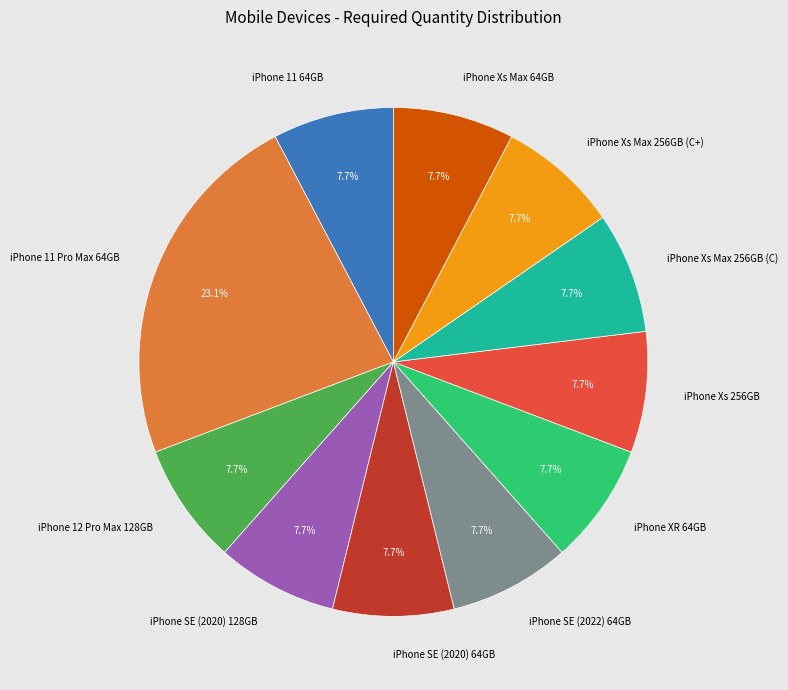

Which slice is the largest?

iPhone 11 Pro Max 64GB